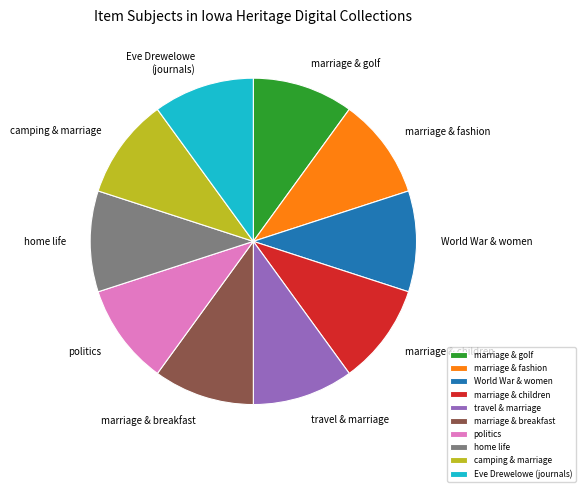

True or false: politics accounts for 10% of the total.

True